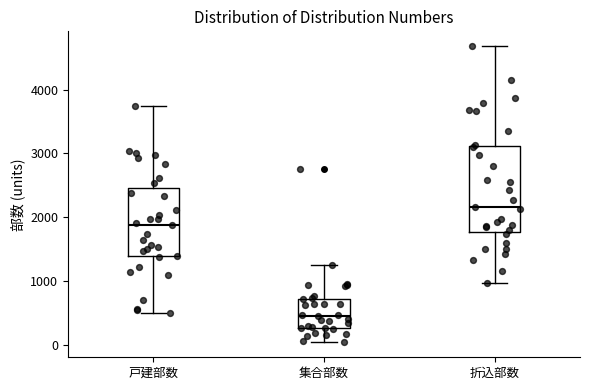

Where is the upper edge of the box for 戸建部数 on the y-axis? The values are not printed on the chart, so give them approximately, as read against the axis.

2500